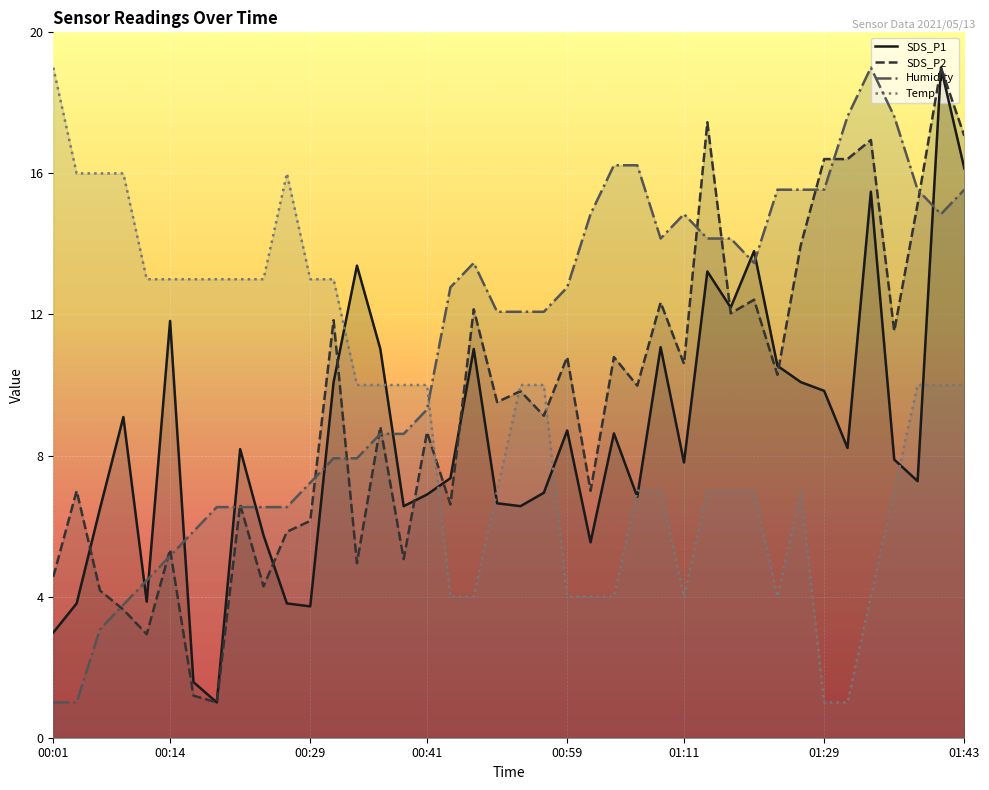

At which category is the sum across all series the highest?

38